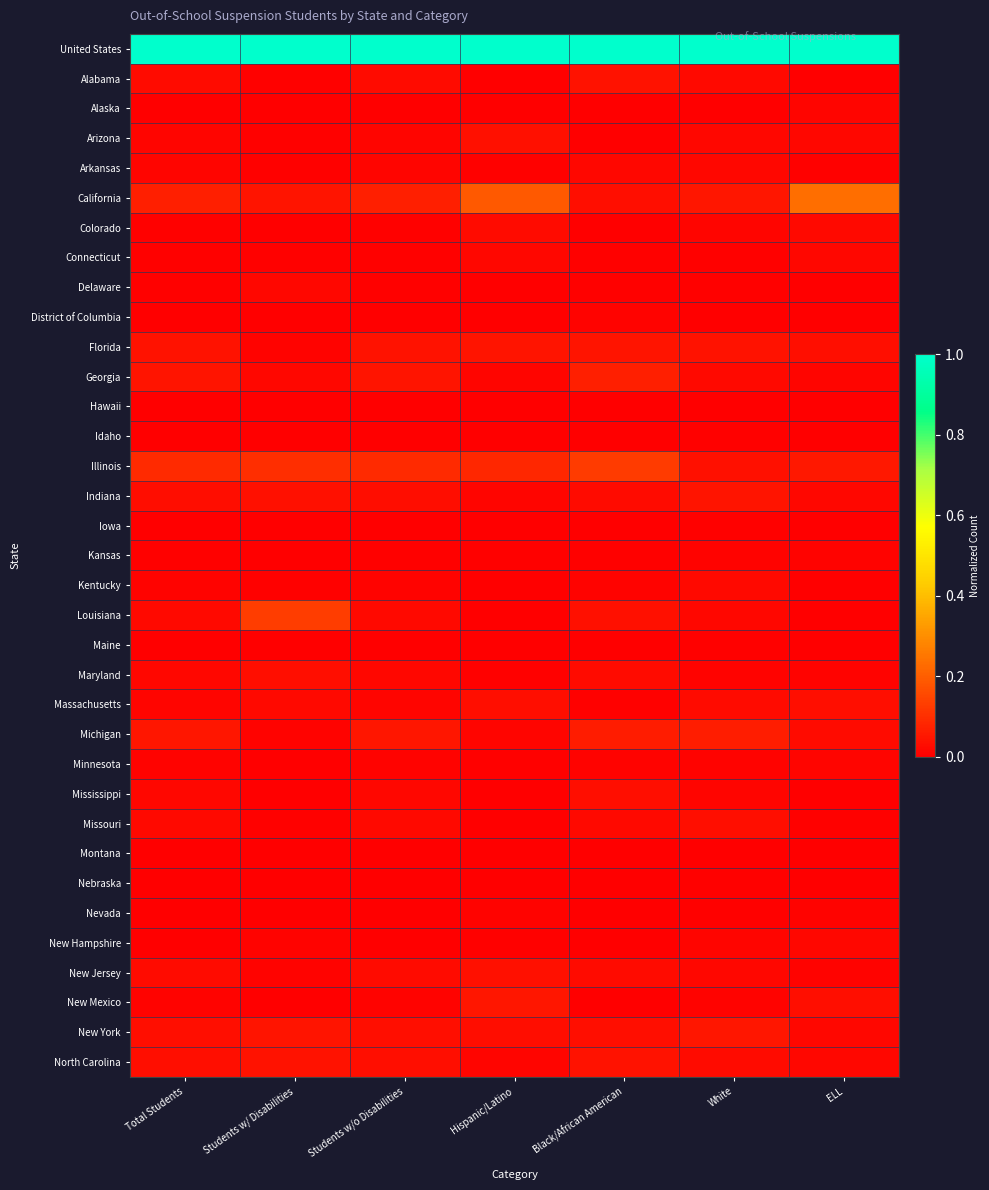

What is the spread (max minus min) of values at Total Students?

1.0